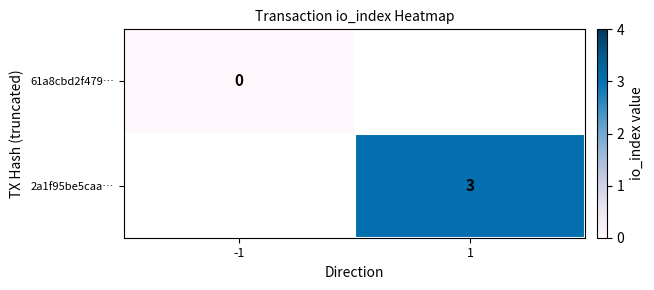

How many data points does each series have?

2